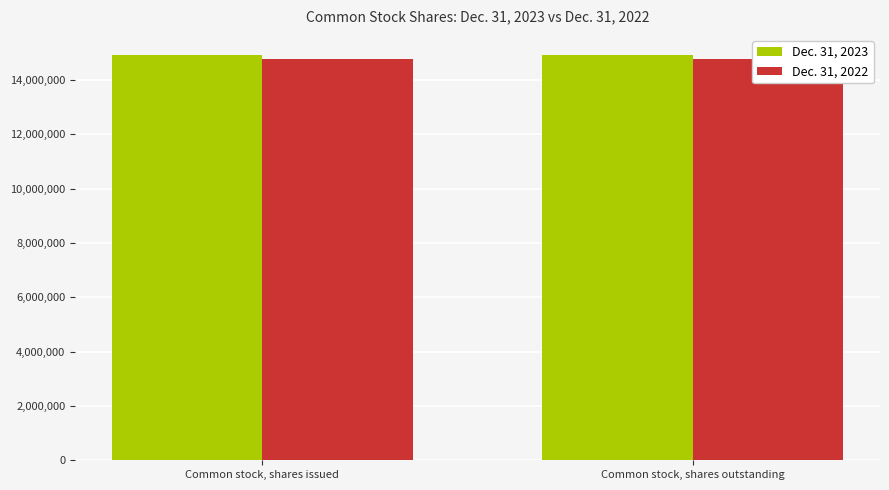

What is the average value of the Dec. 31, 2023 series?

14920585